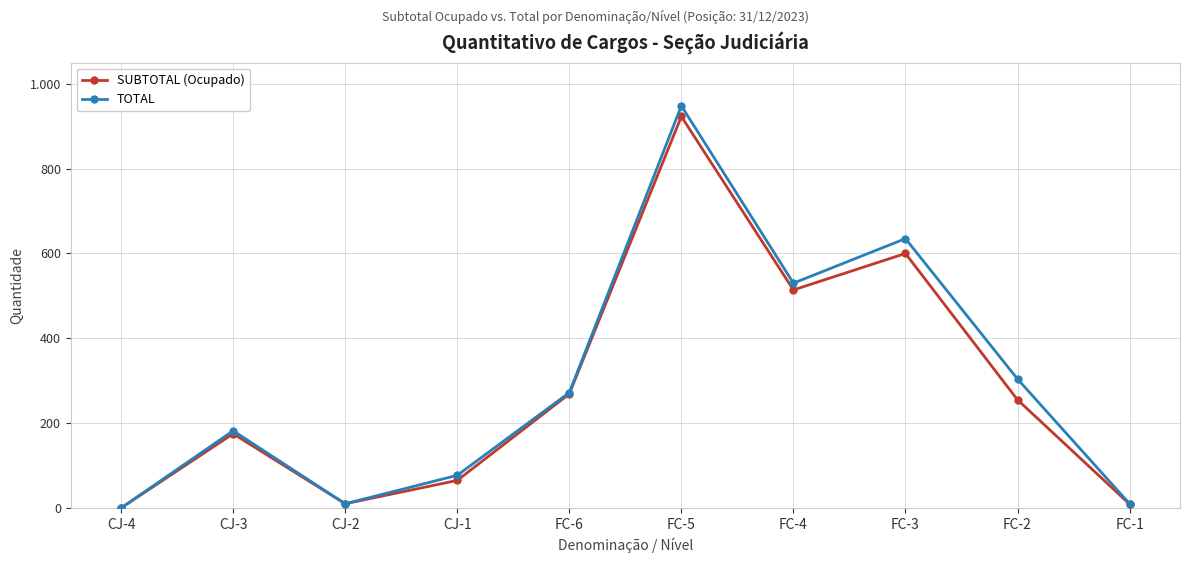

At which category does the chart reach its minimum across all series?

CJ-4